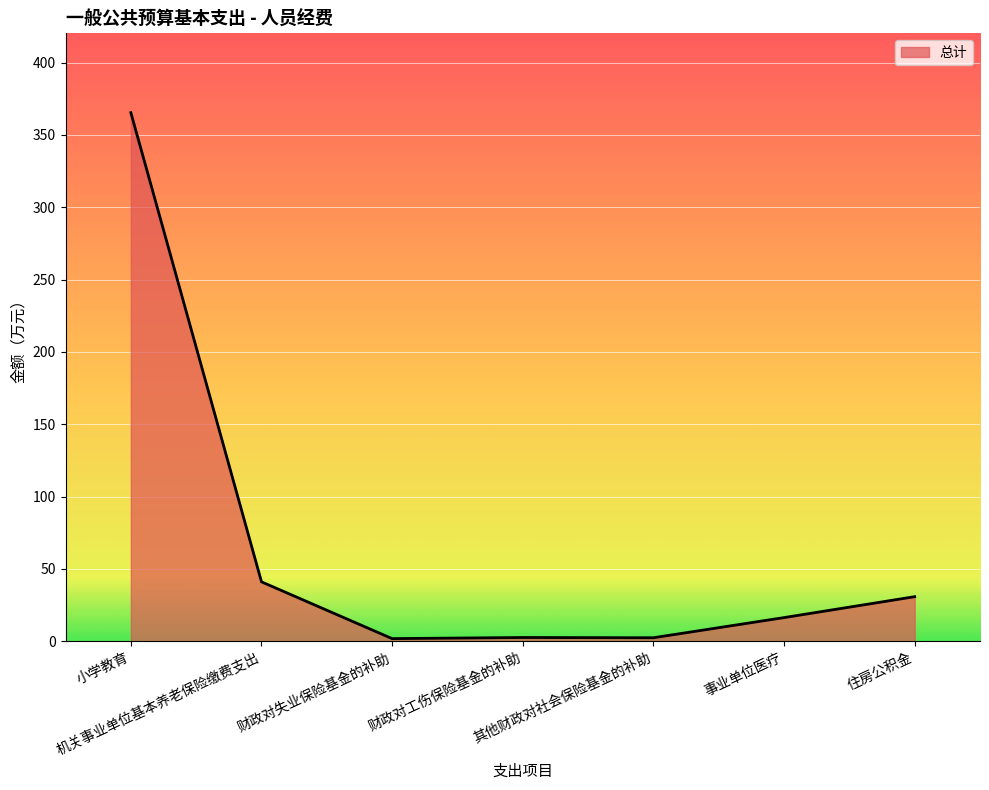

Which has a higher value, 住房公积金 or 事业单位医疗?

住房公积金